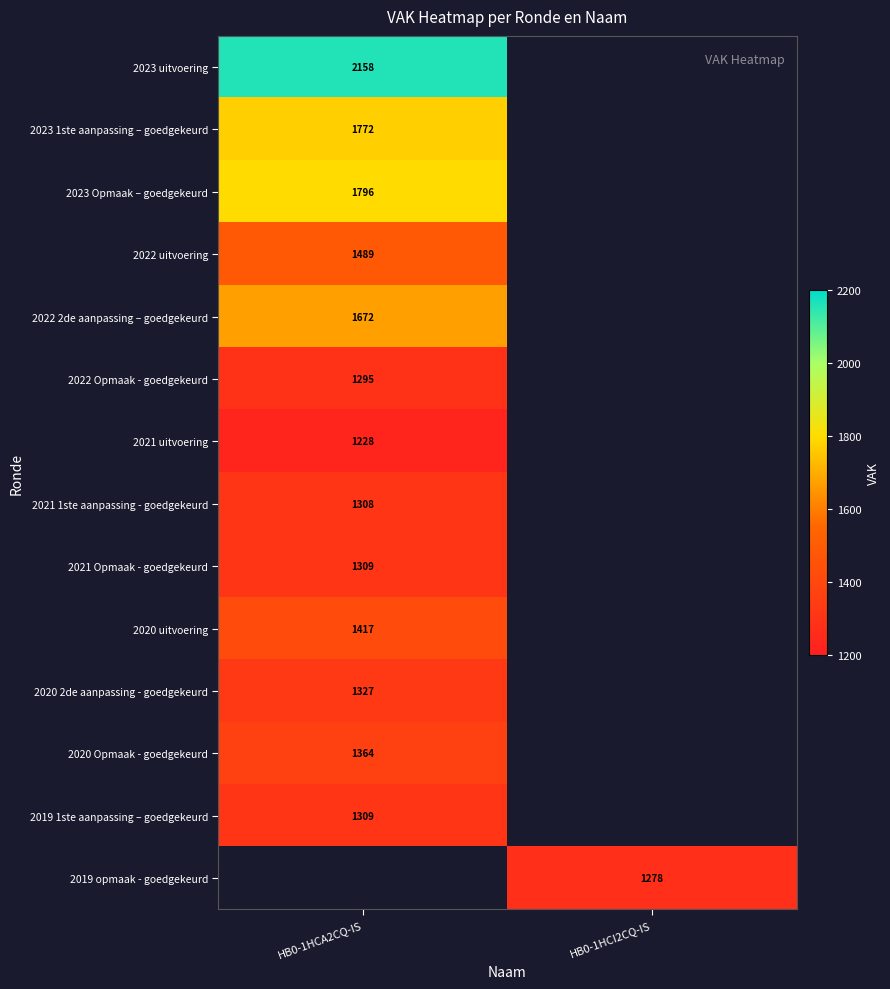

Is the value of 2019 1ste aanpassing – goedgekeurd at HB0-1HCA2CQ-IS greater than the value of 2019 opmaak - goedgekeurd at HB0-1HCI2CQ-IS?

Yes